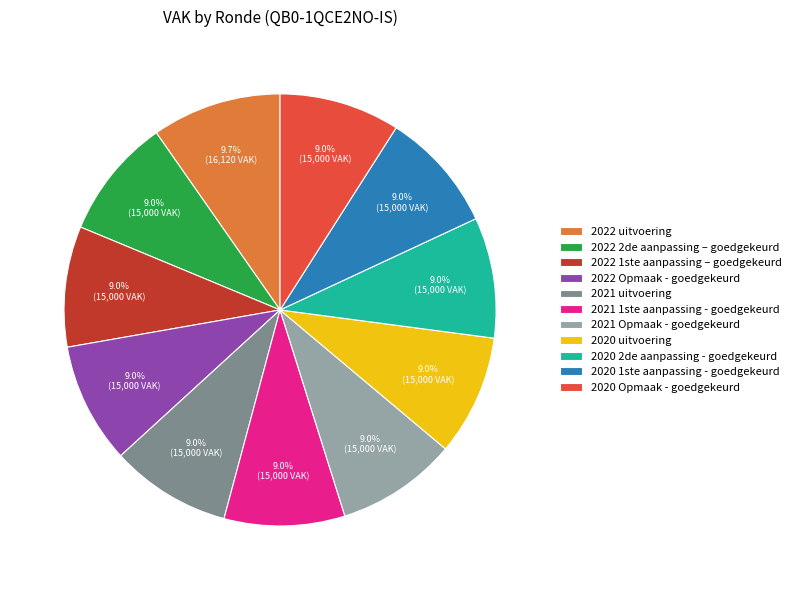

How many slices are in this pie chart?

11